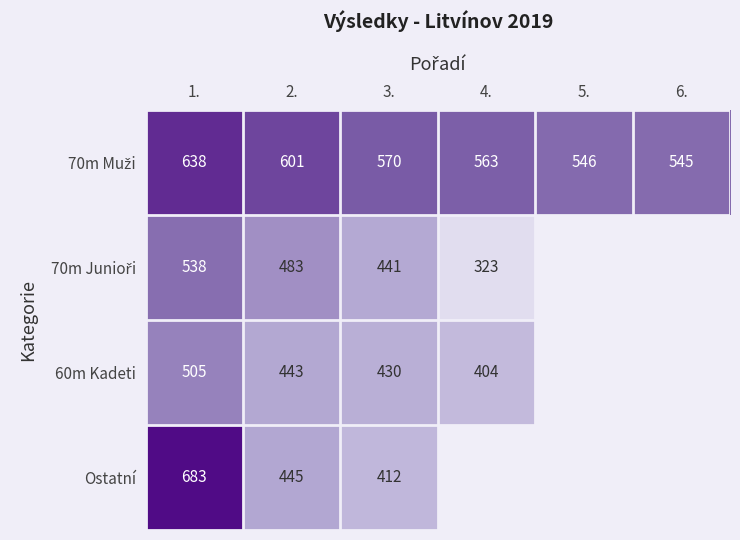

The value of 60m Kadeti at 4. is 599. True or false?

False